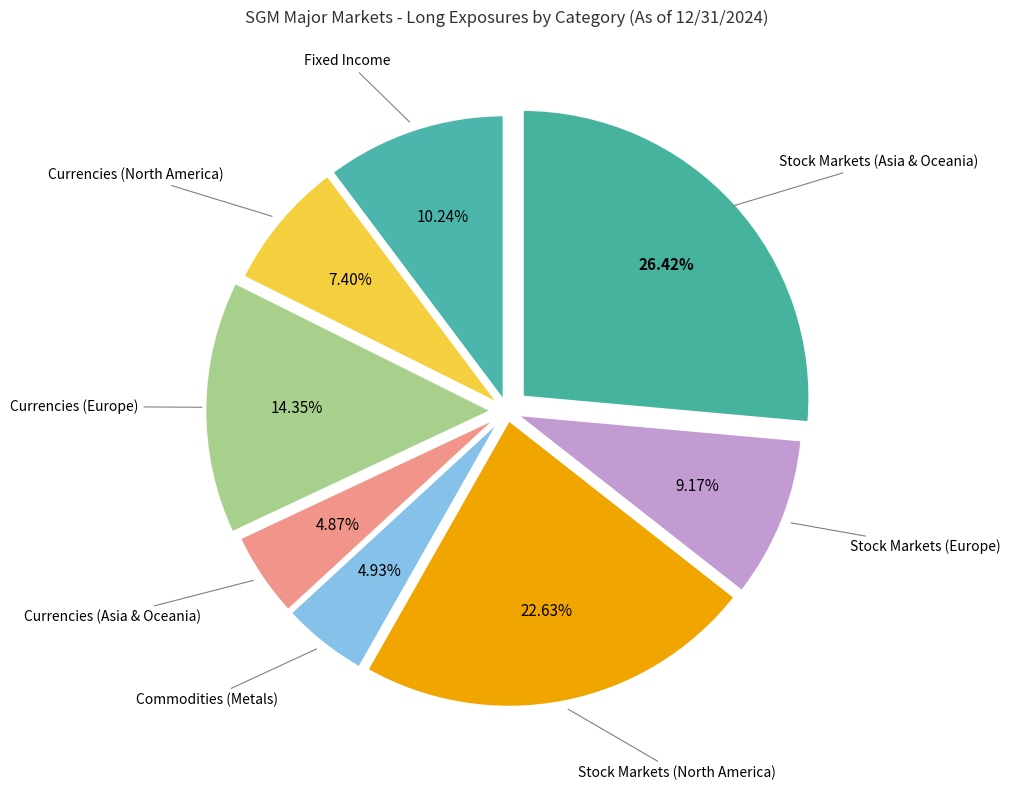

Which category has the biggest portion of the pie?

Stock Markets (Asia & Oceania)